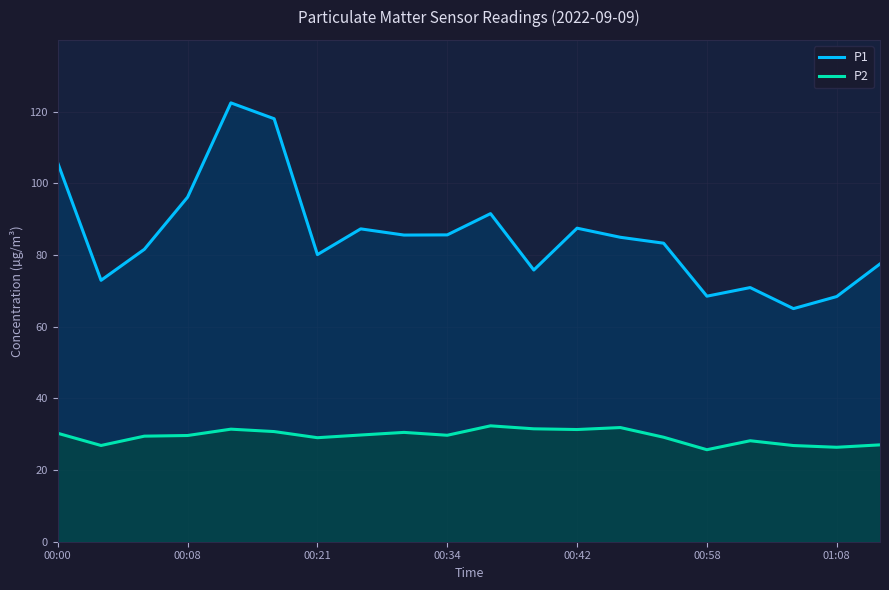

Which series has the largest range (max minus min)?

P1